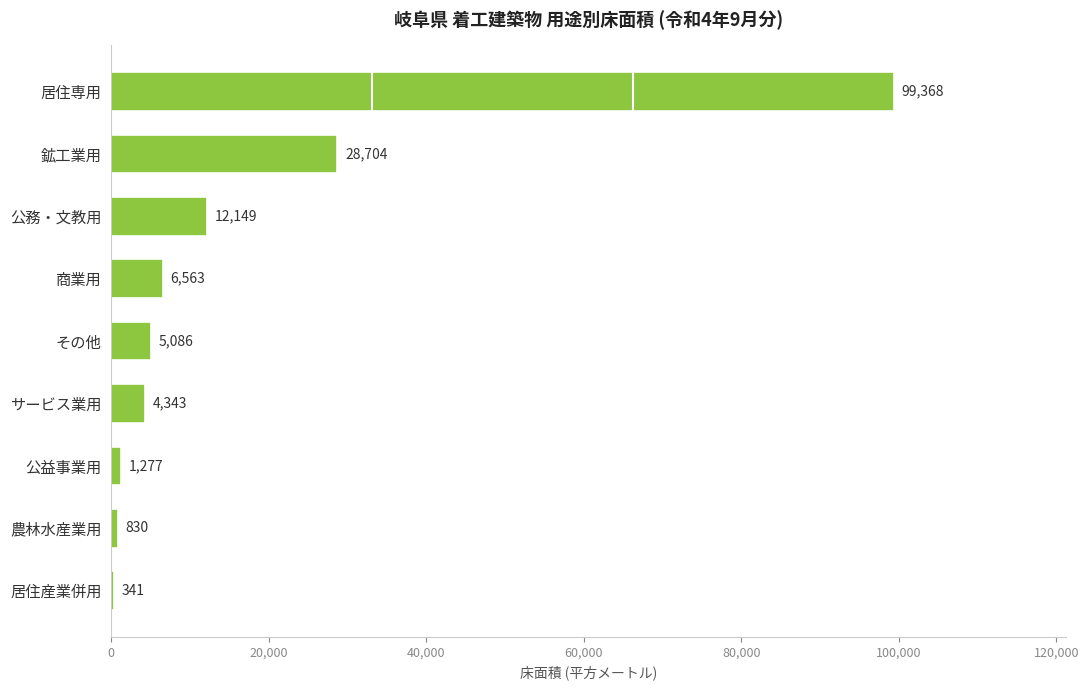

The value at 農林水産業用 is 830. True or false?

True